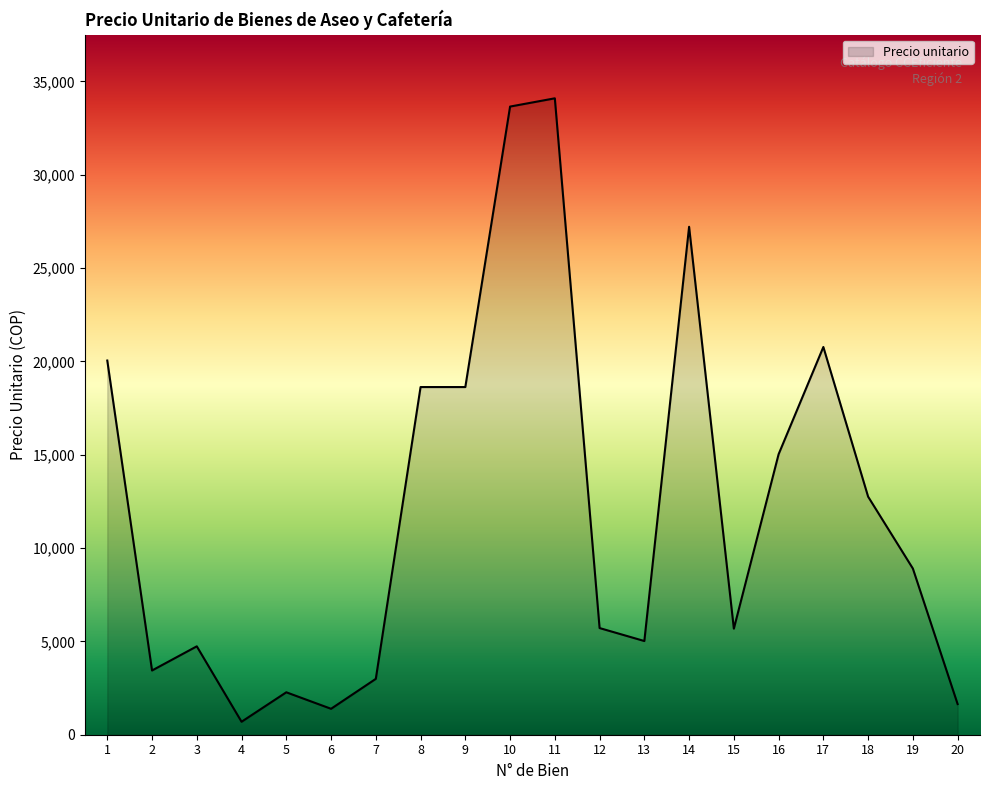

What value does the data have at 15?

5681.6